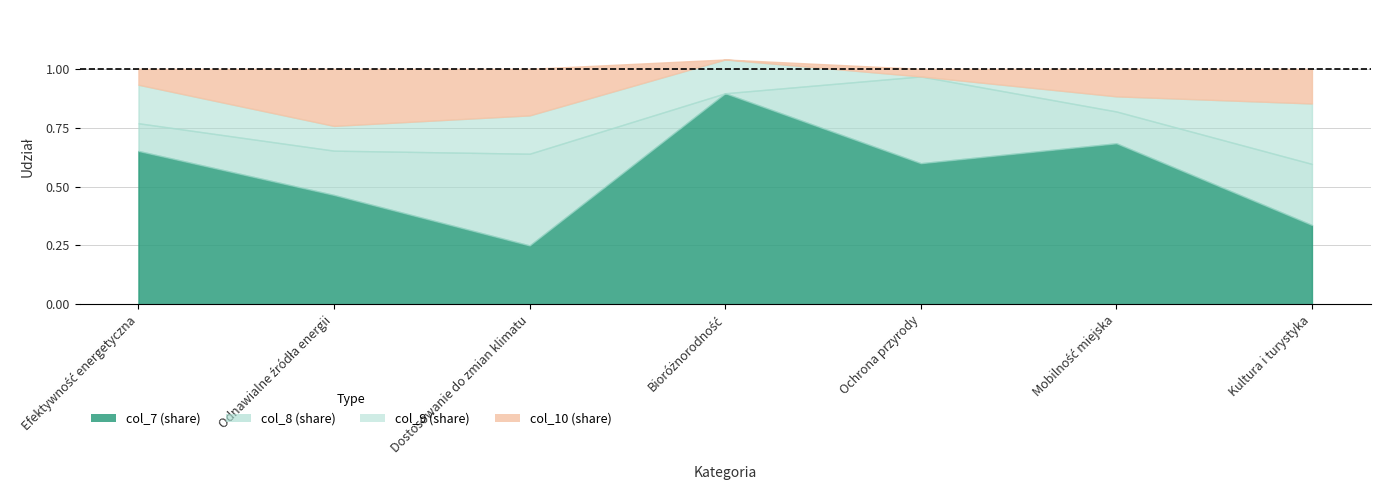

Reading left to right, transcribe all the data shown in this chart.

col_7: 0.7	0.5	0.2	0.9	0.6	0.7	0.3
col_8: 0.1	0.2	0.4	0.0	0.4	0.1	0.3
col_9: 0.2	0.1	0.2	0.1	0.0	0.1	0.3
col_10: 0.1	0.2	0.2	0.0	0.0	0.1	0.1